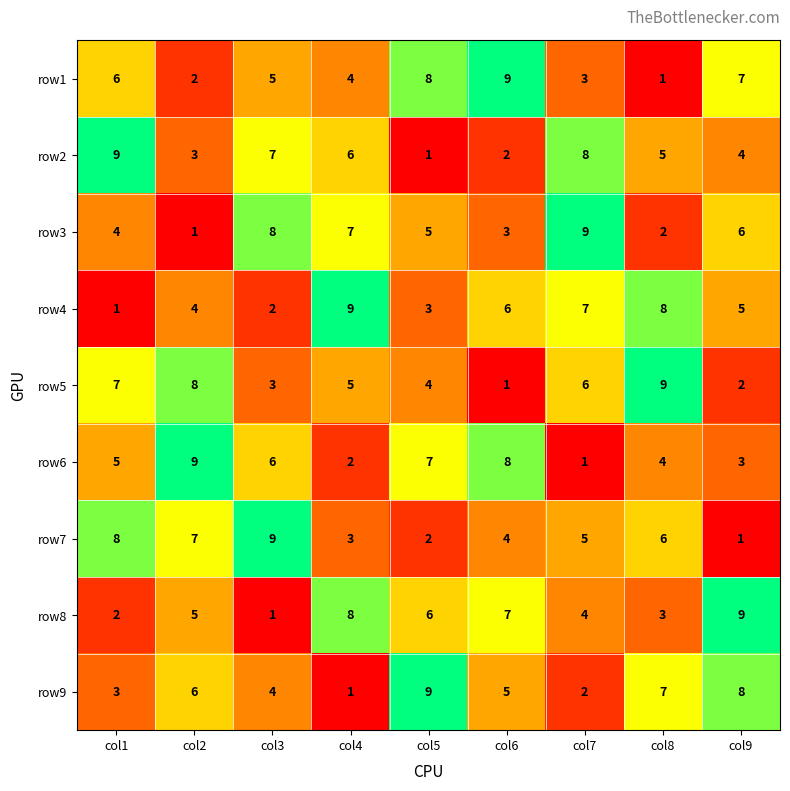

What is the maximum value shown in the chart?

9